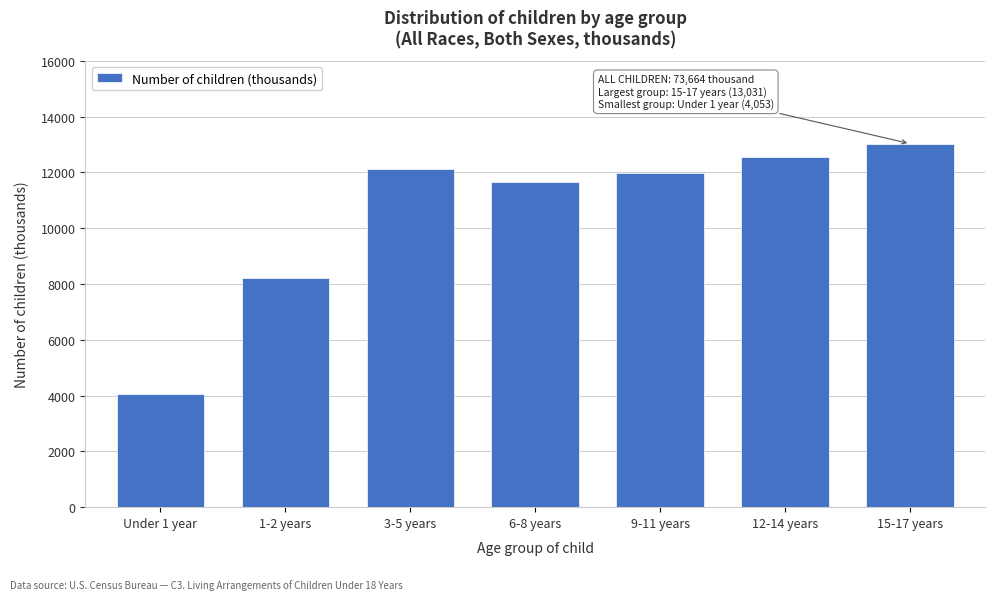

Reading right to left, what are all the values shown in this chart?

13031	12568	11996	11670	12132	8214	4053